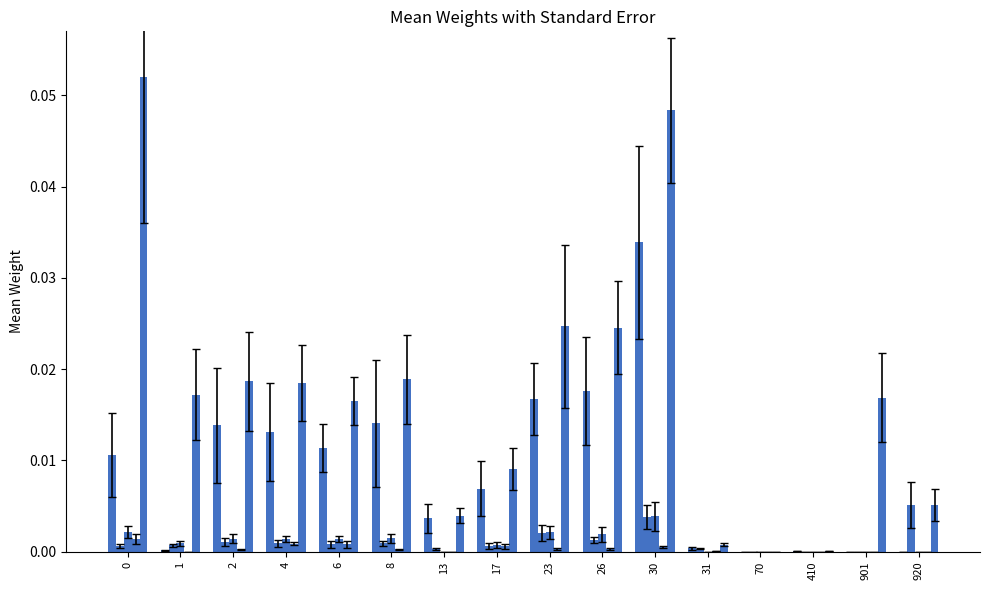

What is the maximum value shown in the chart?

0.1